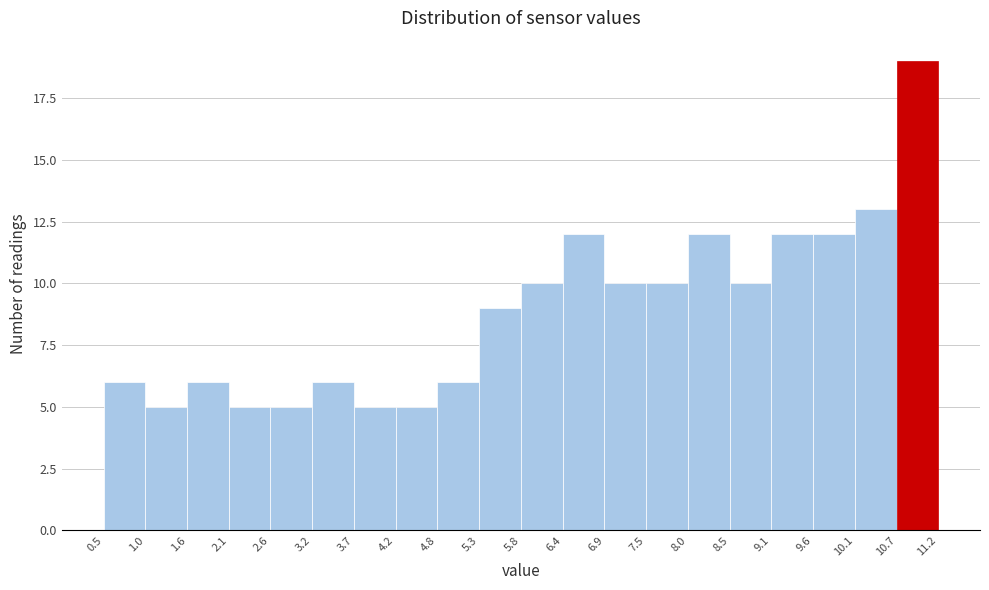

What is the height of the bar covering 5.8 to 6.4 on the x-axis? The values are not printed on the chart, so give them approximately, as read against the axis.

10